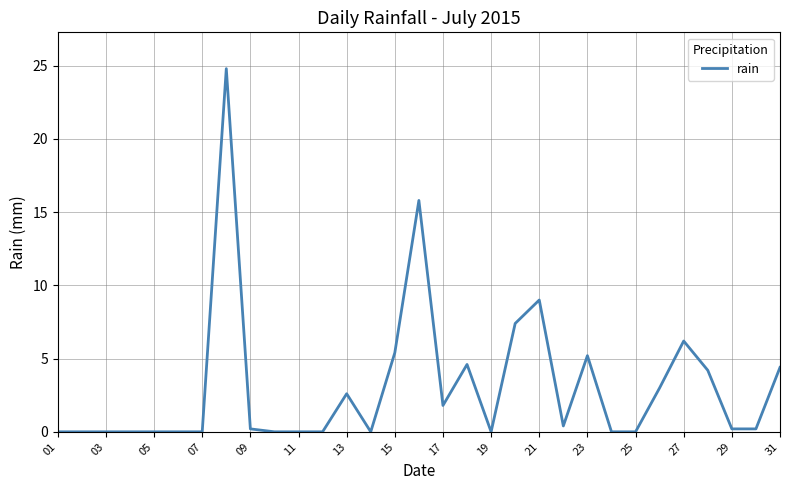

What is the difference between the maximum and minimum values?

24.8